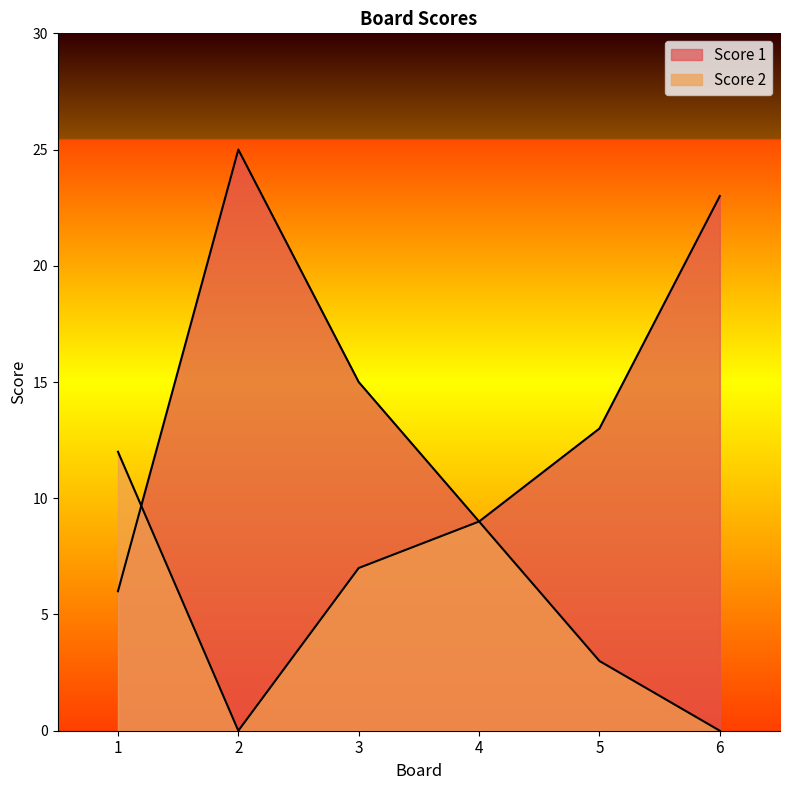

Which category has the highest value across all series?

2